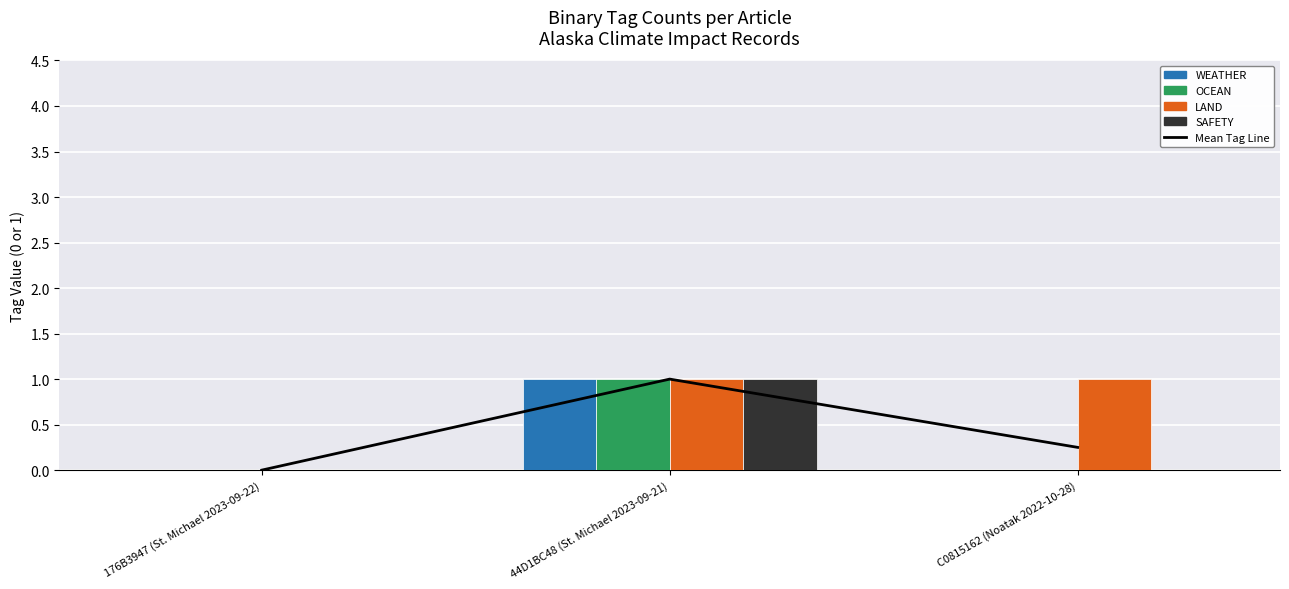

Which series changed the most between 176B3947 (St. Michael 2023-09-22) and 44D1BC48 (St. Michael 2023-09-21)?

Mean Tag Line